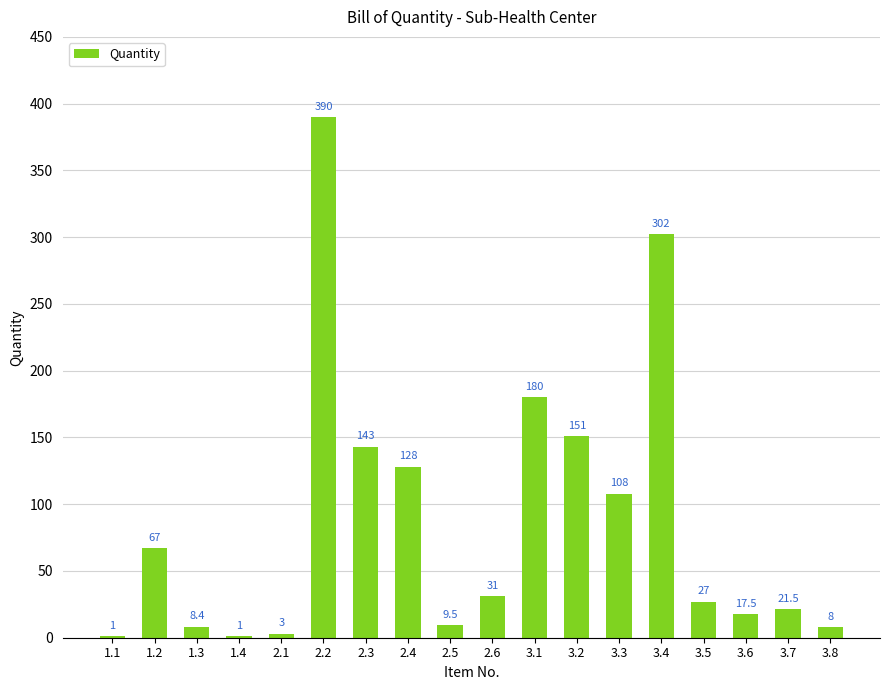

Is it true that the value at 2.4 is 228.0?

False